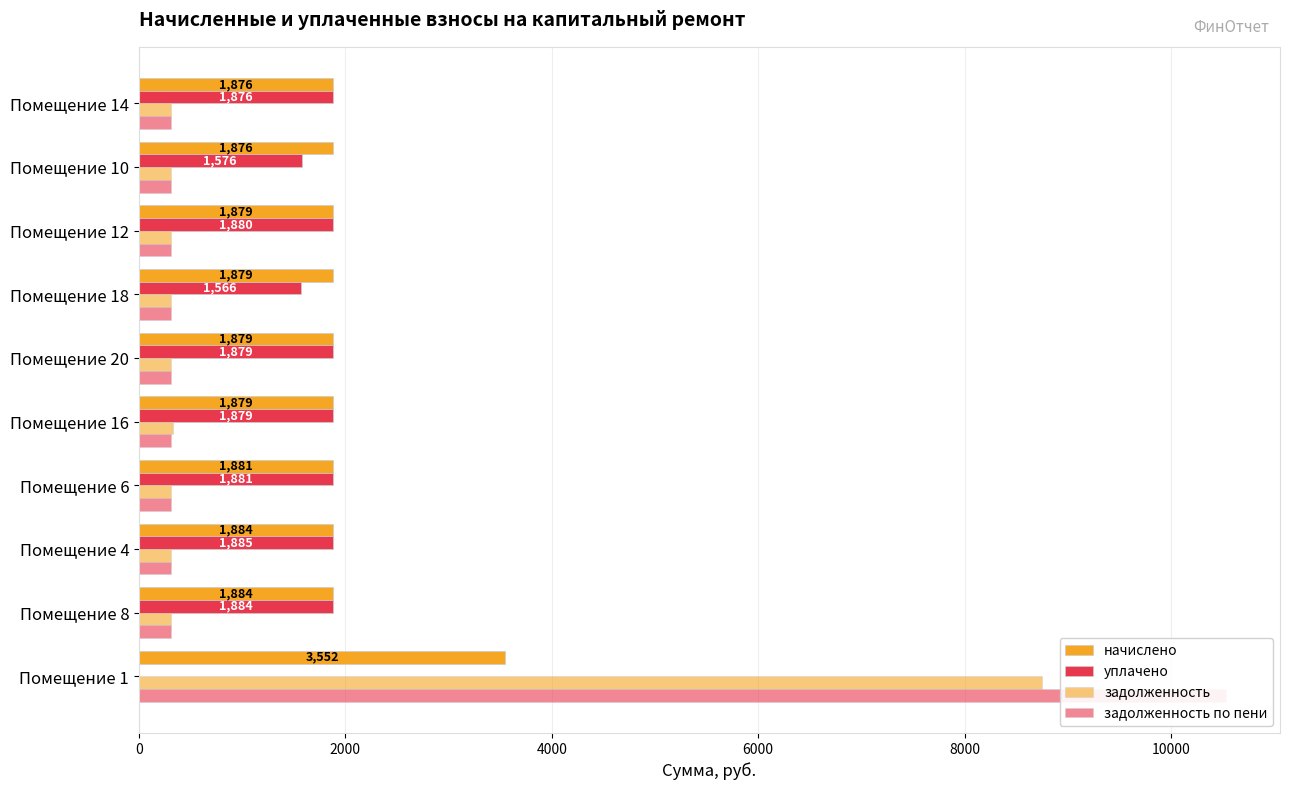

What is the maximum value shown in the chart?

10529.2